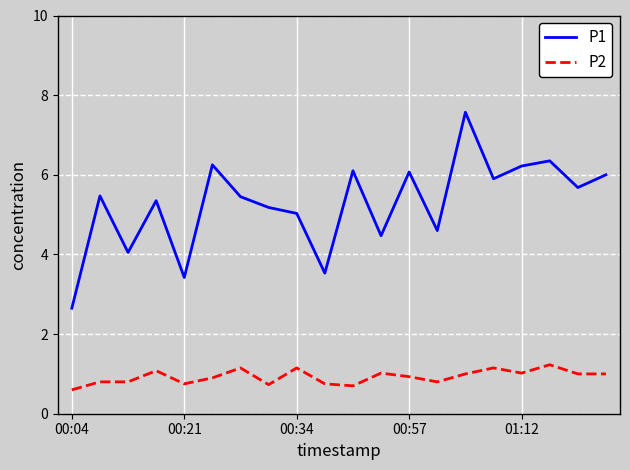

True or false: P1 and P2 cross at least once.

False